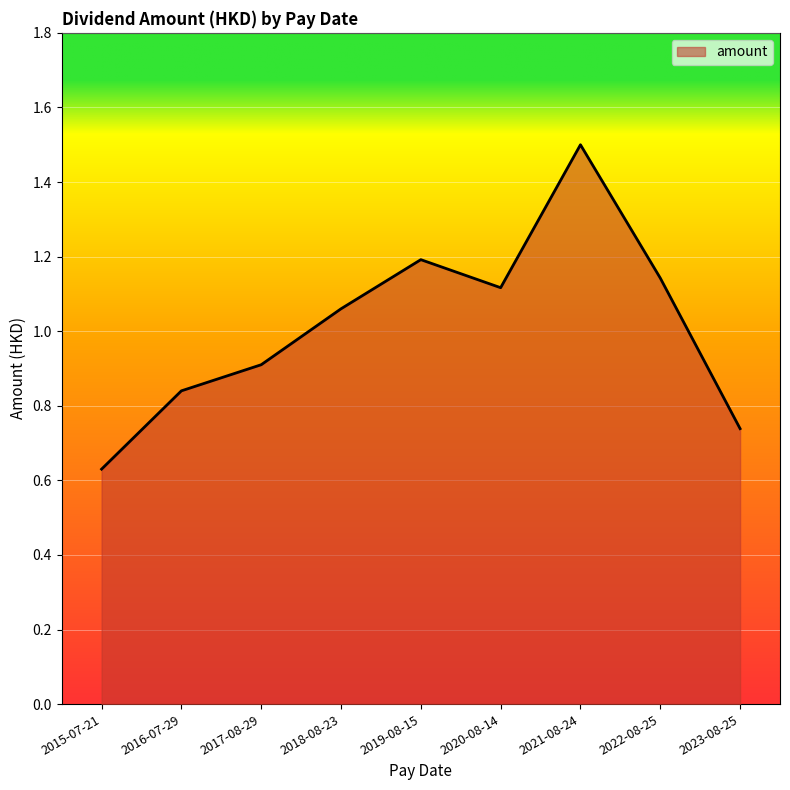

List the labels in order of value, largest first.

2021-08-24, 2019-08-15, 2022-08-25, 2020-08-14, 2018-08-23, 2017-08-29, 2016-07-29, 2023-08-25, 2015-07-21